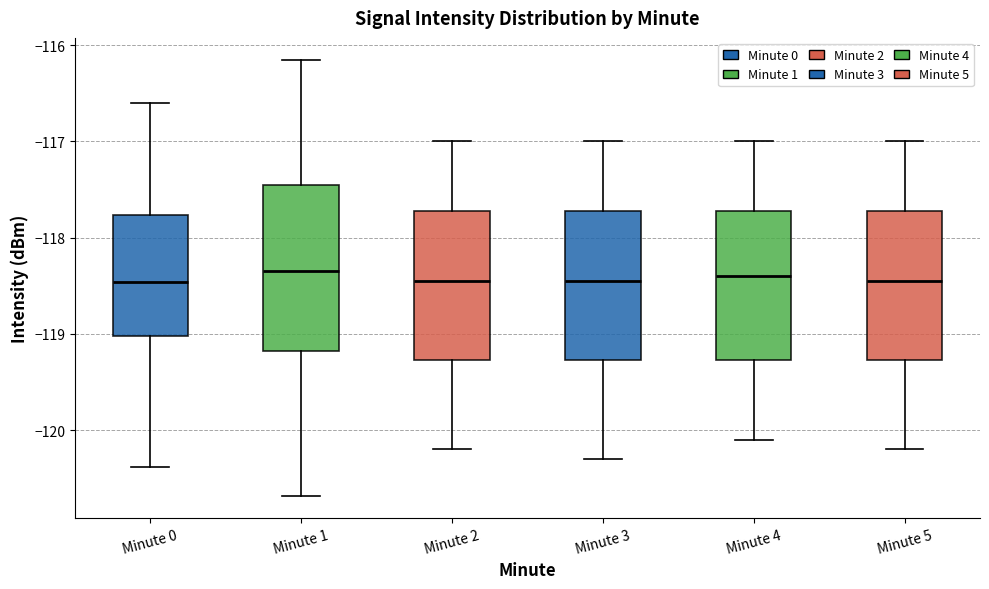

Reading left to right, transcribe this box plot: for each box, give where its median line is, the range the box spans, and where its two whiskers end, as read against the y-axis. The values are not printed on the chart, so give them approximately, as read against the axis.

Minute 0: median -118.5, box -119.0 to -117.8, whiskers -120.4 to -116.6
Minute 1: median -118.3, box -119.2 to -117.5, whiskers -120.7 to -116.2
Minute 2: median -118.4, box -119.3 to -117.7, whiskers -120.2 to -117.0
Minute 3: median -118.4, box -119.3 to -117.7, whiskers -120.3 to -117.0
Minute 4: median -118.4, box -119.3 to -117.7, whiskers -120.1 to -117.0
Minute 5: median -118.4, box -119.3 to -117.7, whiskers -120.2 to -117.0